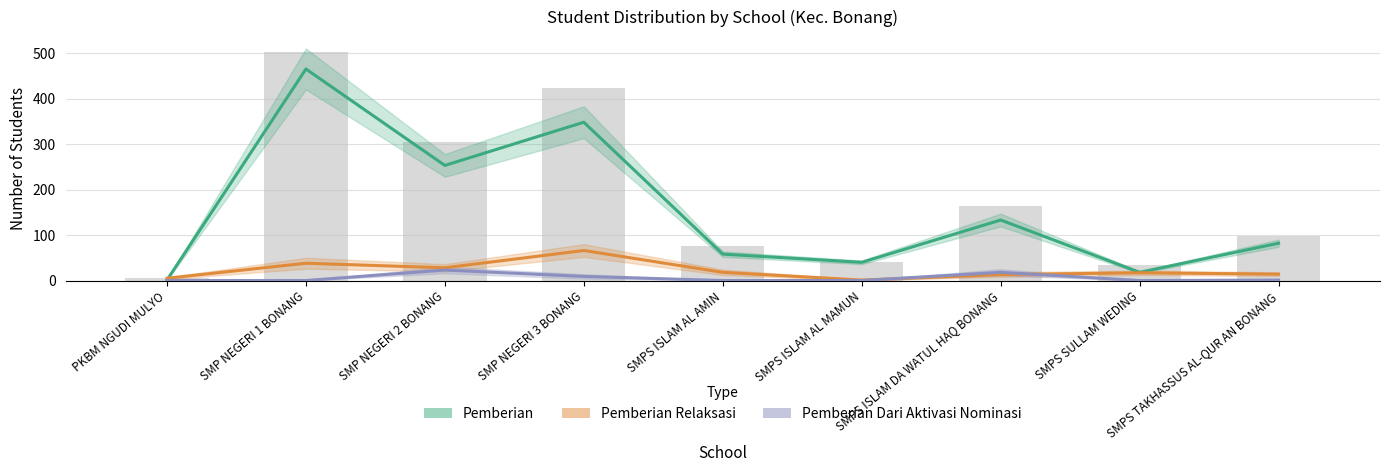

Which category has the lowest value across all series?

PKBM NGUDI MULYO